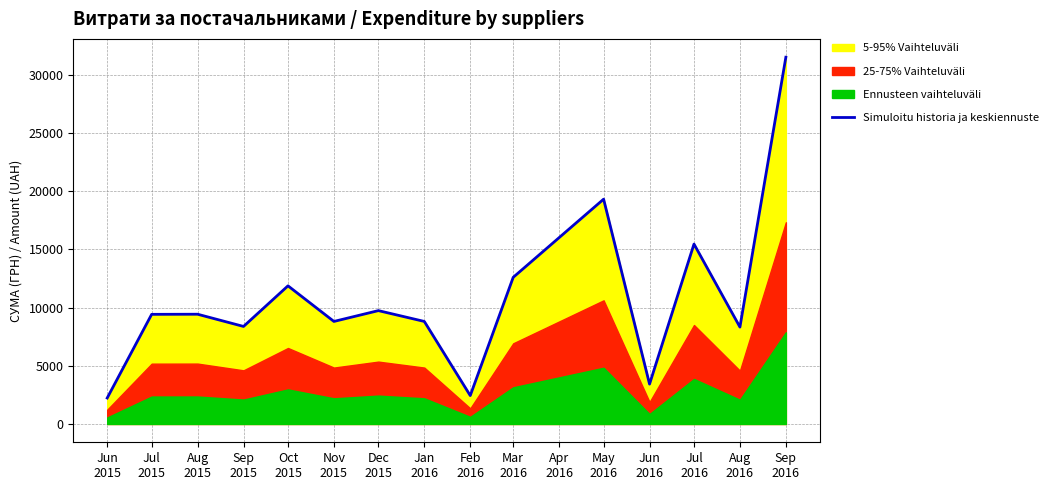

What is the lowest value of the Simuloitu historia ja keskiennuste series?

2230.0